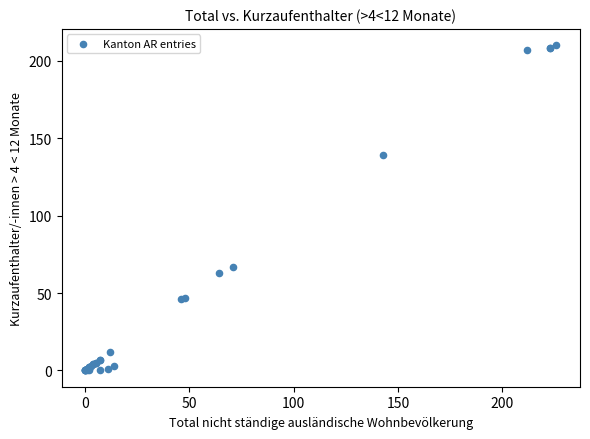

What Y value in the scatter plot is closest to 105?

139